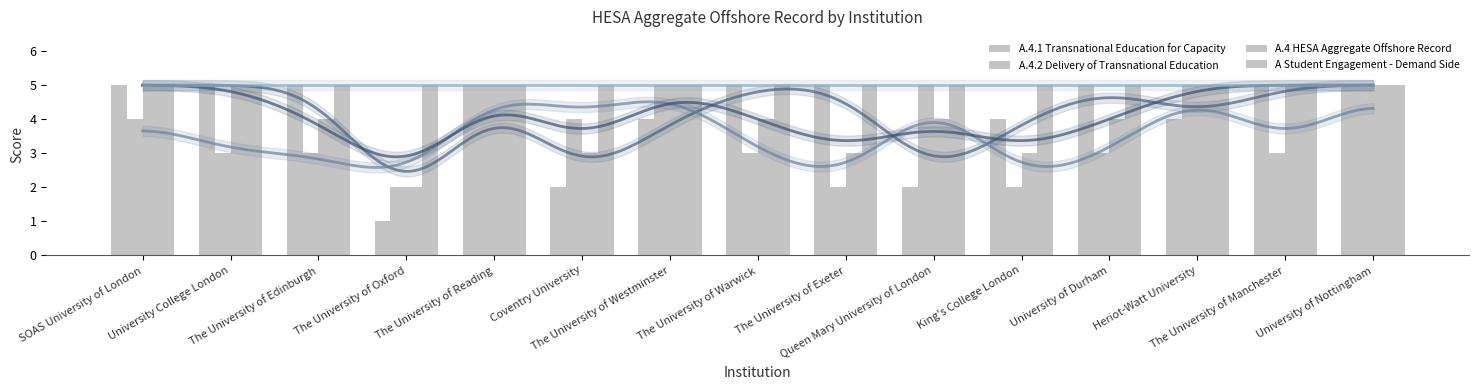

What position from the right is University of Durham?

4